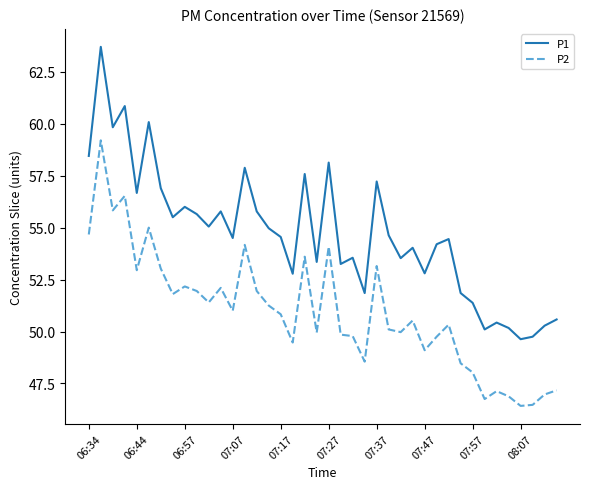

True or false: P1 and P2 intersect in this chart.

False